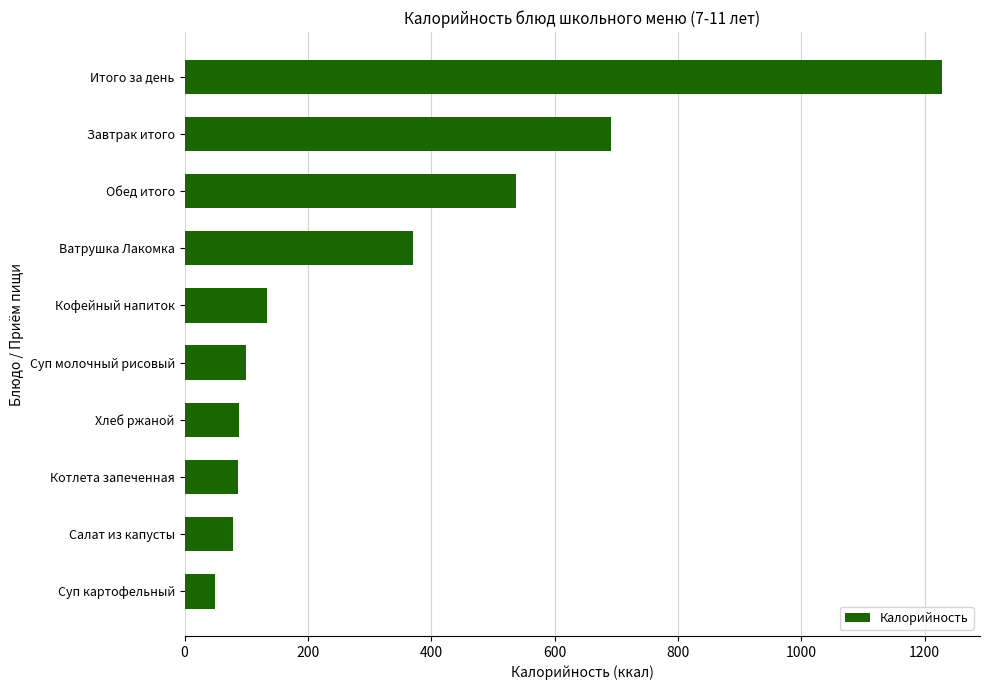

Which has a higher value, Салат из капусты or Итого за день?

Итого за день